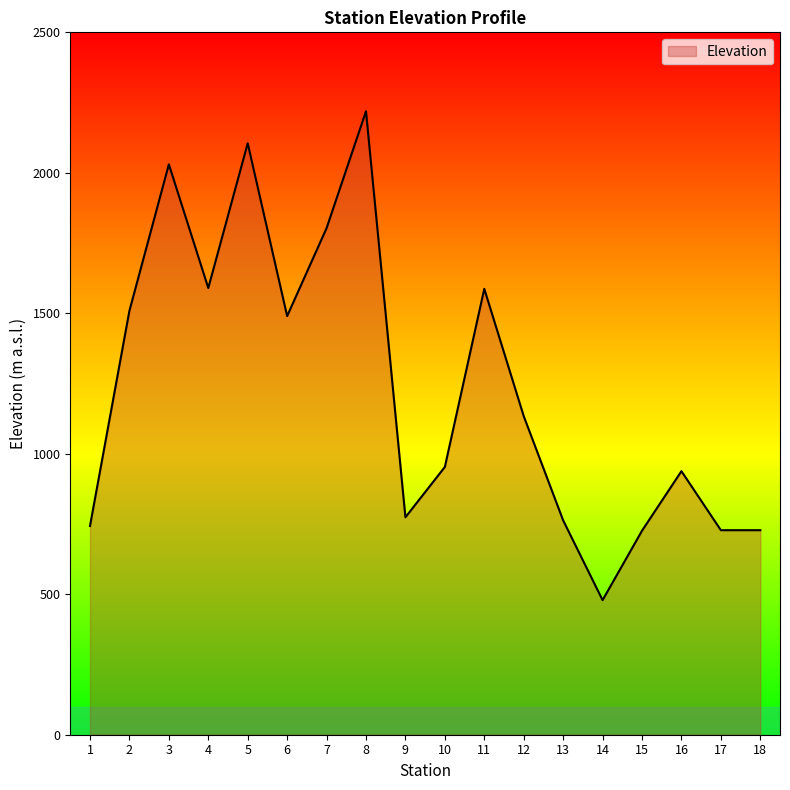

What is the greatest value displayed?

2219